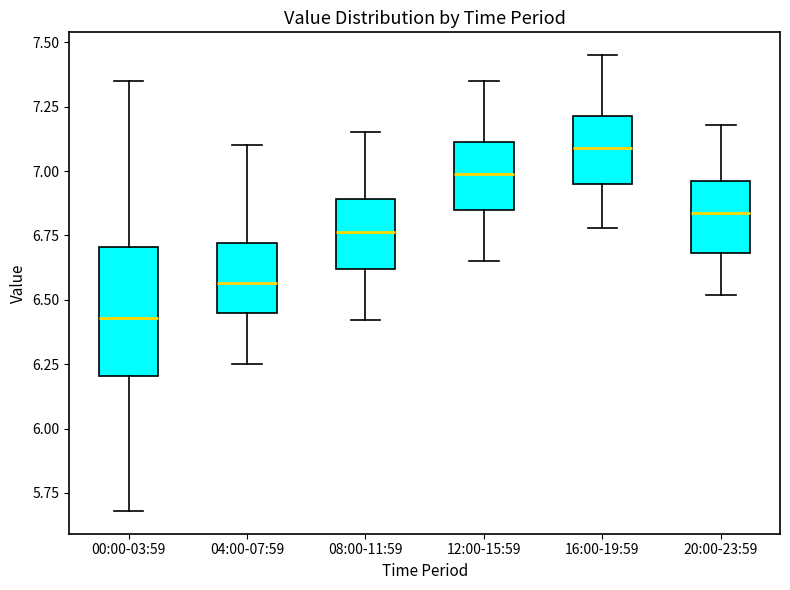

Where does the median line of the box for 08:00-11:59 sit on the y-axis? The values are not printed on the chart, so give them approximately, as read against the axis.

6.75